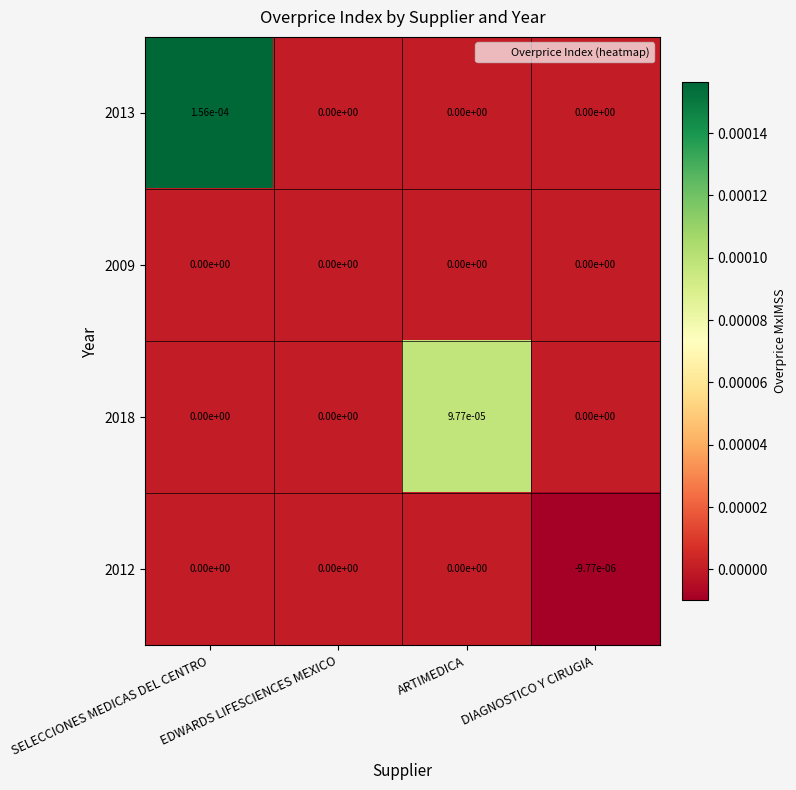

At which category is the sum across all series the highest?

SELECCIONES MEDICAS DEL CENTRO